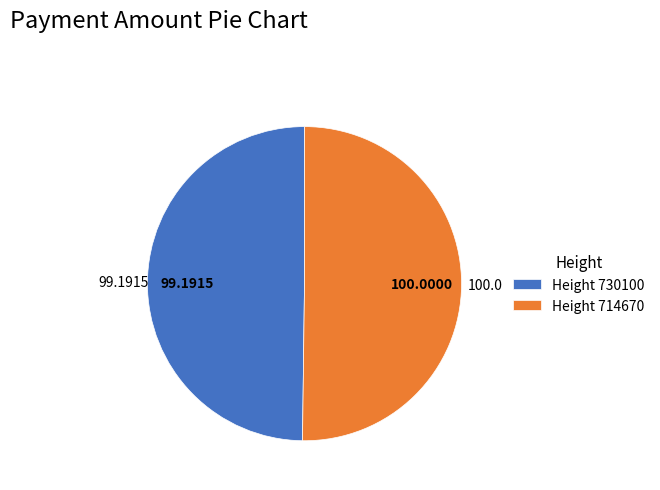

Do Height 714670 and Height 730100 together represent more than half of the pie?

Yes